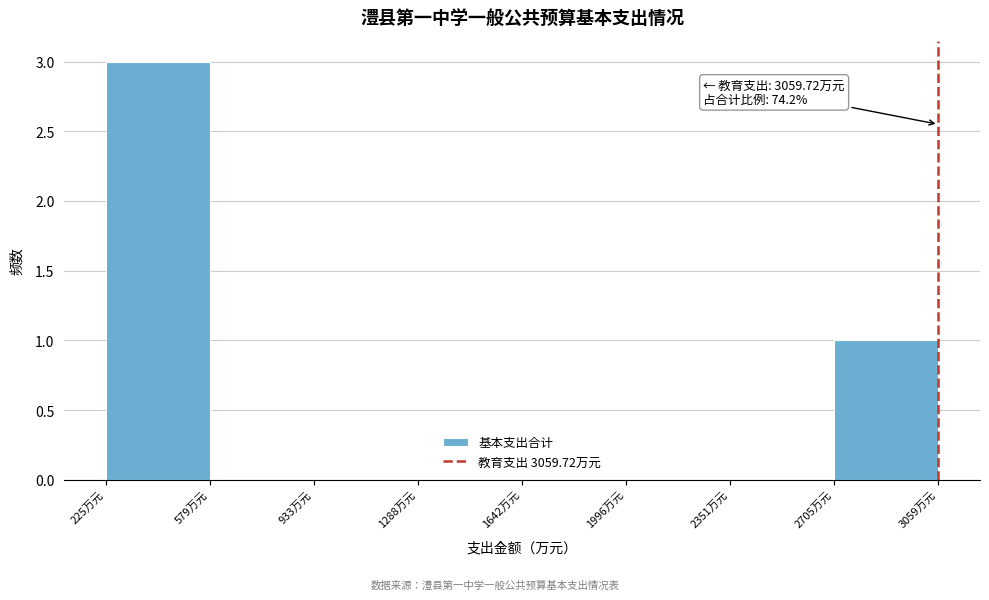

Over which range of the x-axis is the bar tallest?

250 to 600